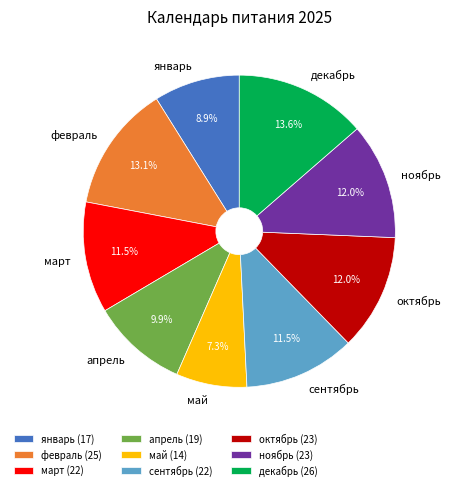

How many slices are in this pie chart?

9